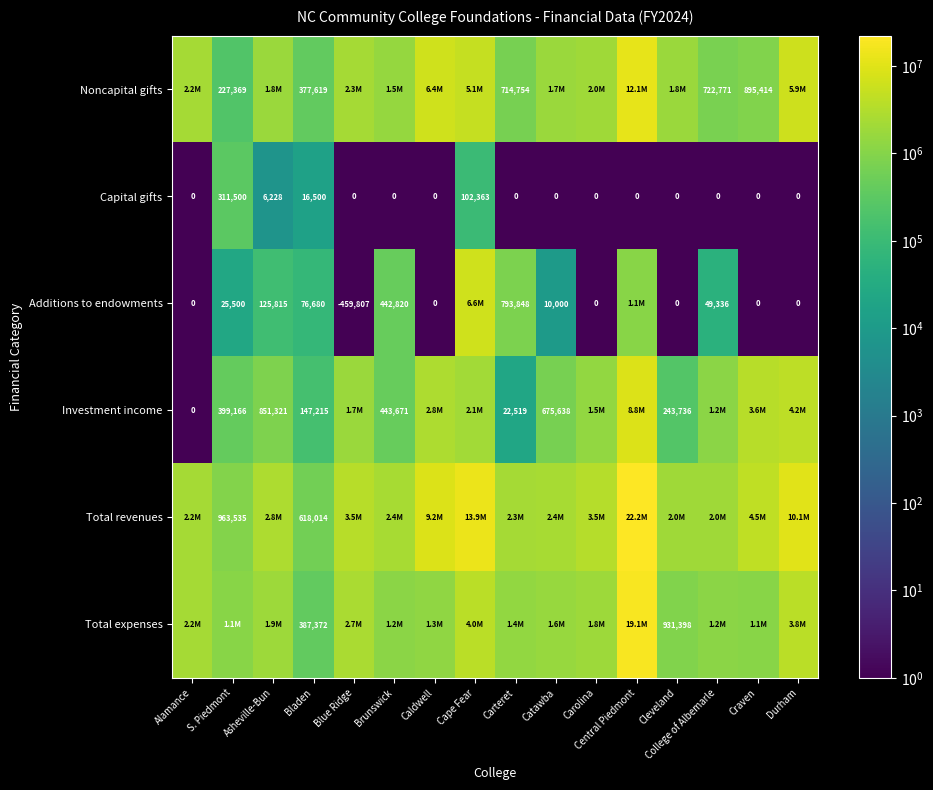

What is the average value of the Capital gifts series?

27287